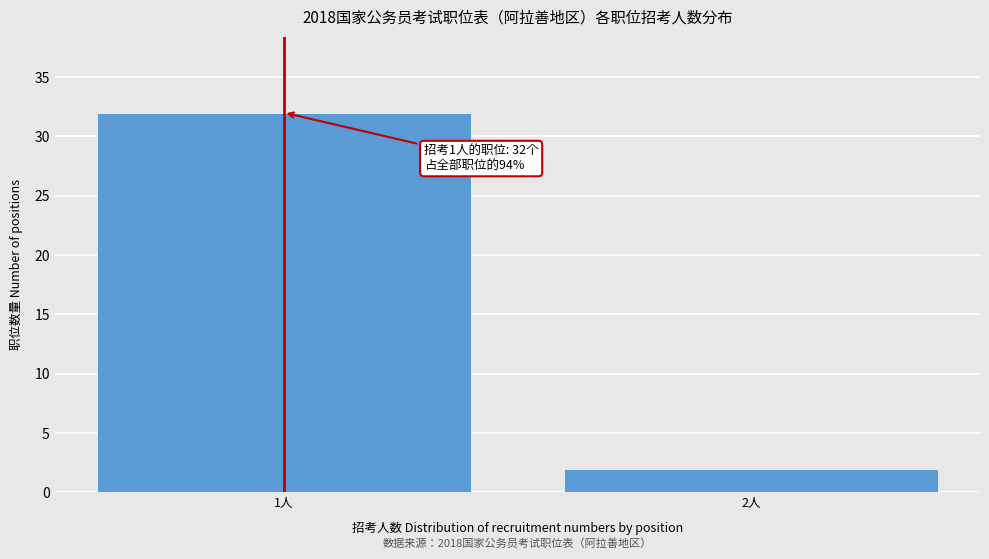

Reading left to right, what are all the values shown in this chart?

1人=32	2人=2